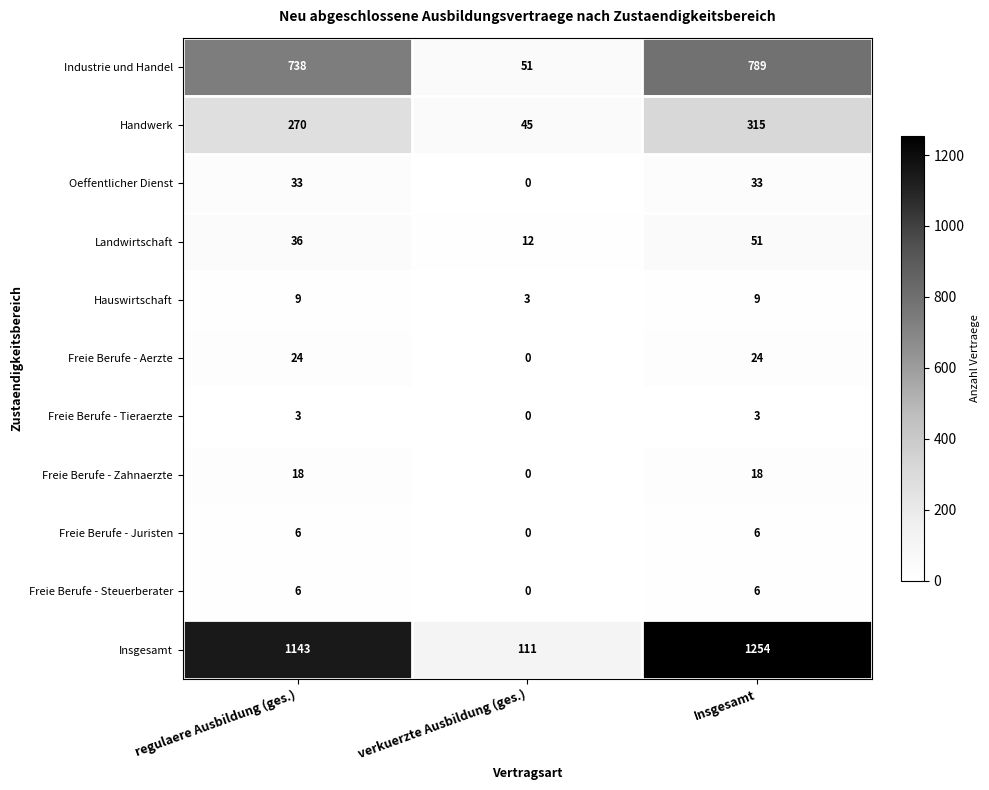

How many Handwerk values are between 45 and 315?

3